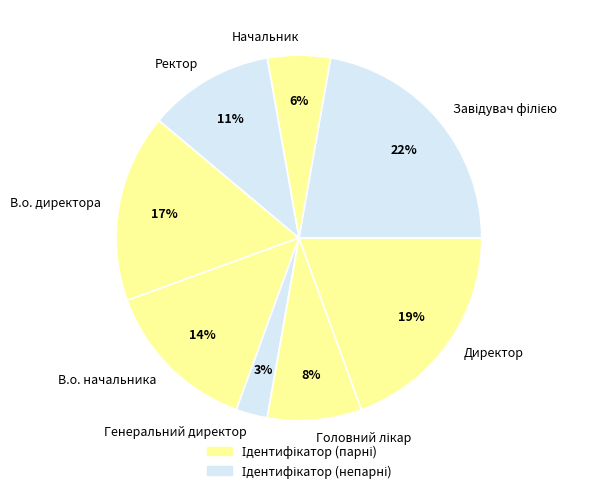

Between Ректор and Генеральний директор, which is larger?

Ректор